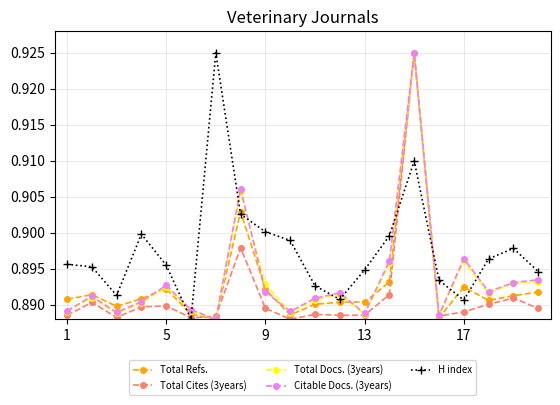

At how many categories does at least one series exceed 0?

20